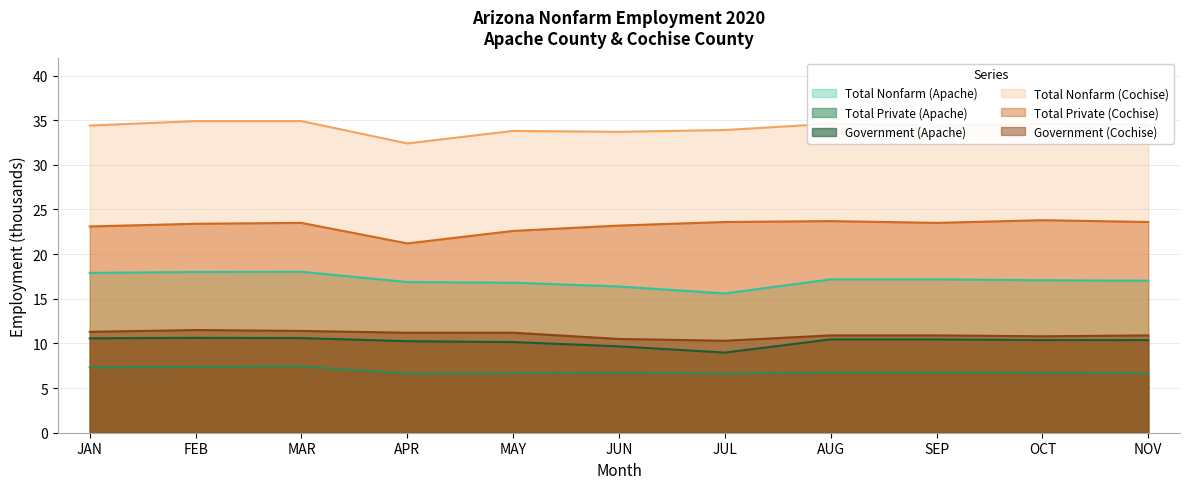

Which series changed the most between JUL and AUG?

Total Nonfarm (Apache)